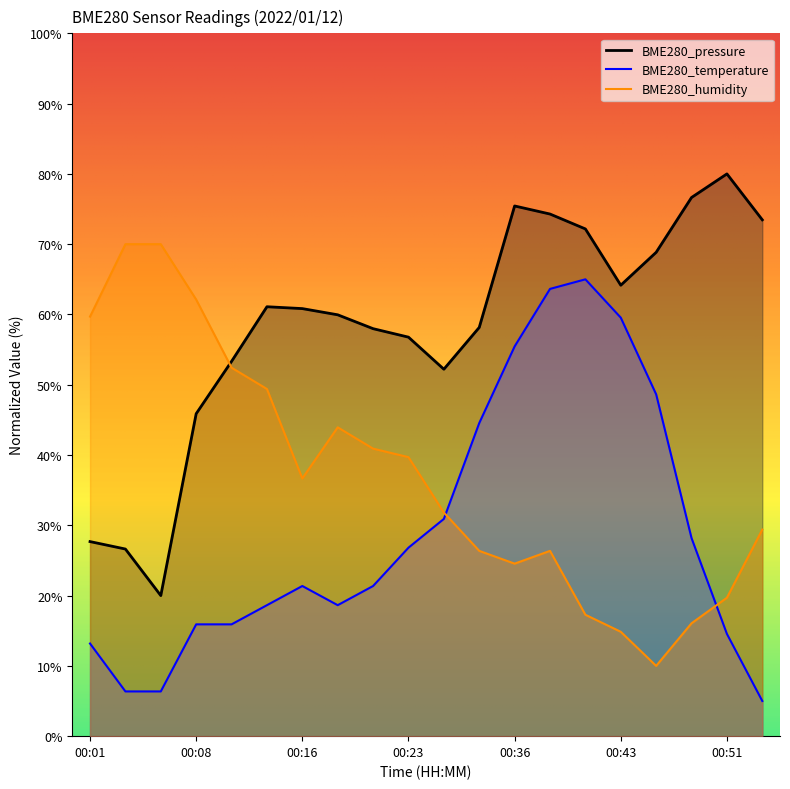

What is the approximate value of BME280_pressure at 00:16?

60.8